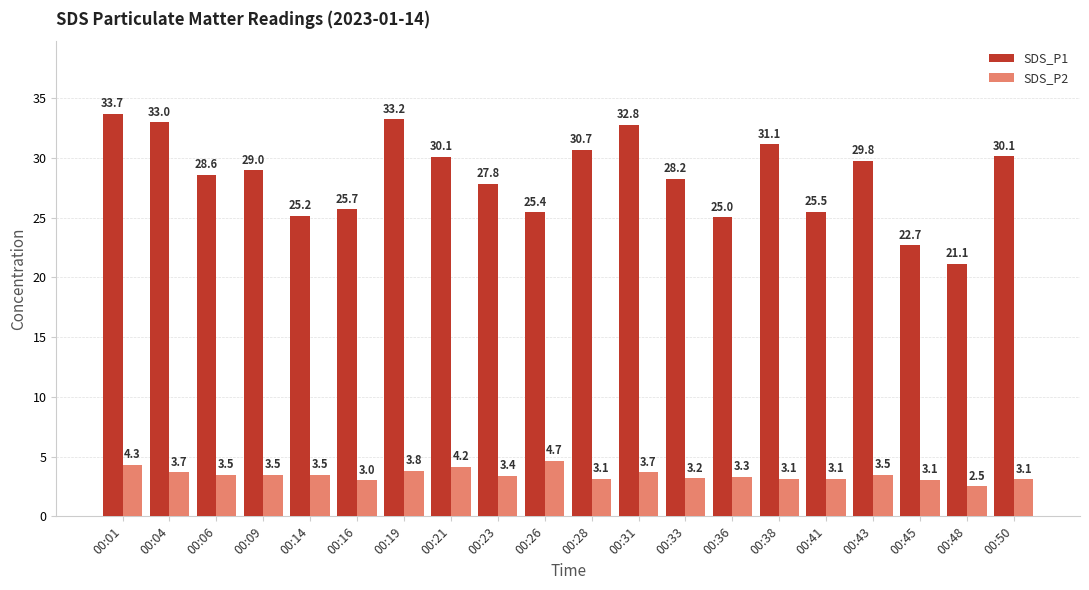

At which label does SDS_P2 first exceed 3?

00:01